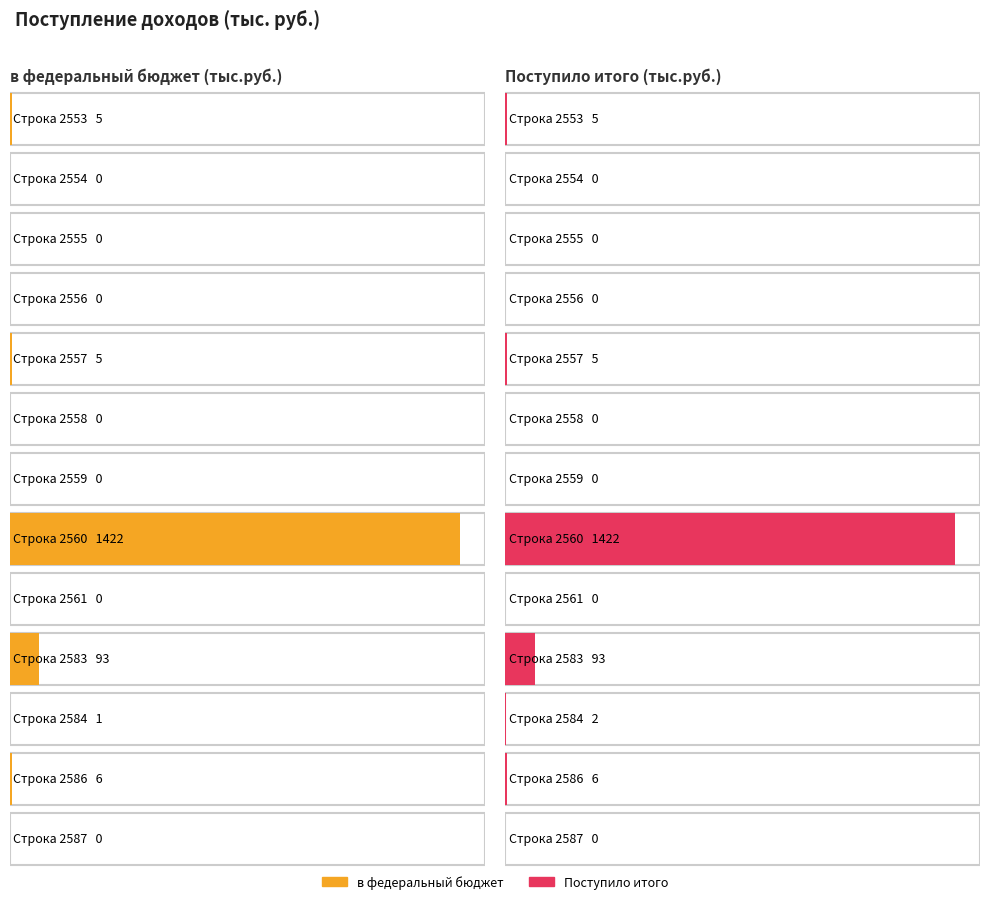

The в федеральный бюджет series shows 54 at 2583. True or false?

False